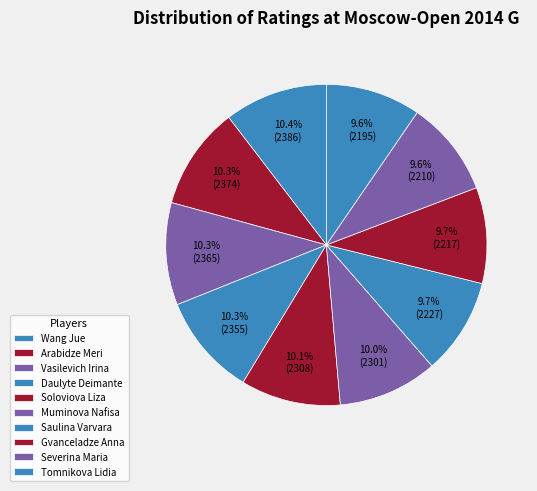

Is the sum of Severina Maria and Vasilevich Irina greater than half?

No